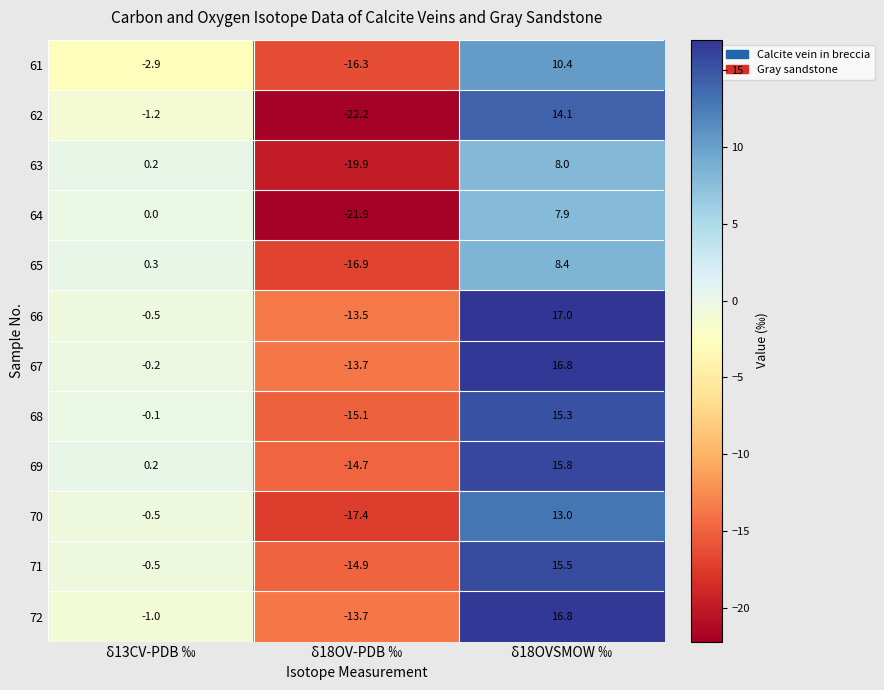

Where is 67 nearest to the value 1?

δ13CV-PDB ‰